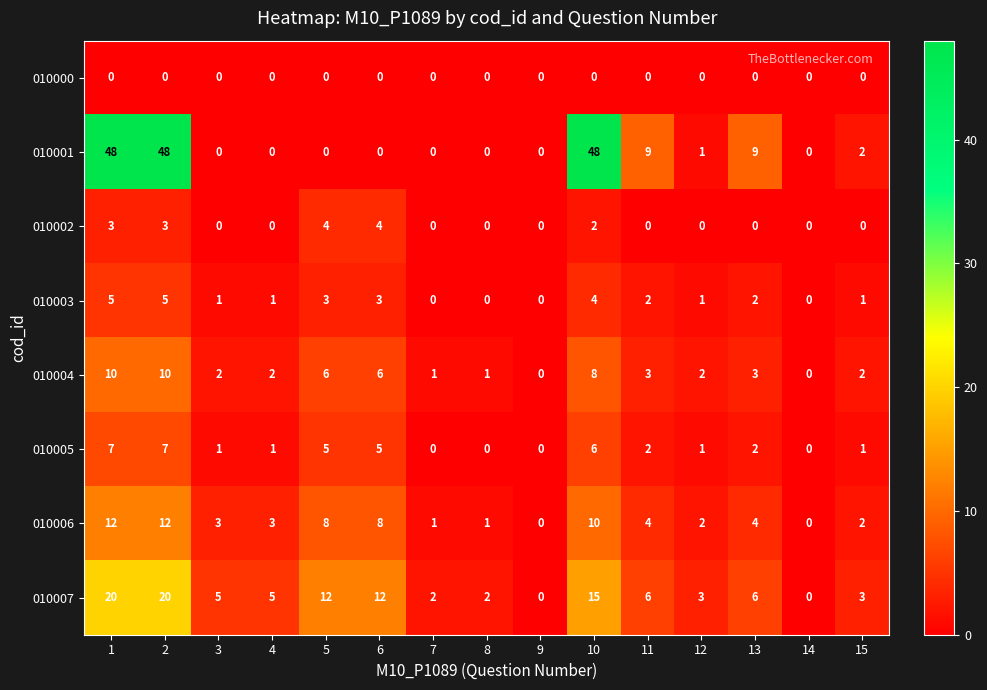

Count the number of data series in this chart.

8